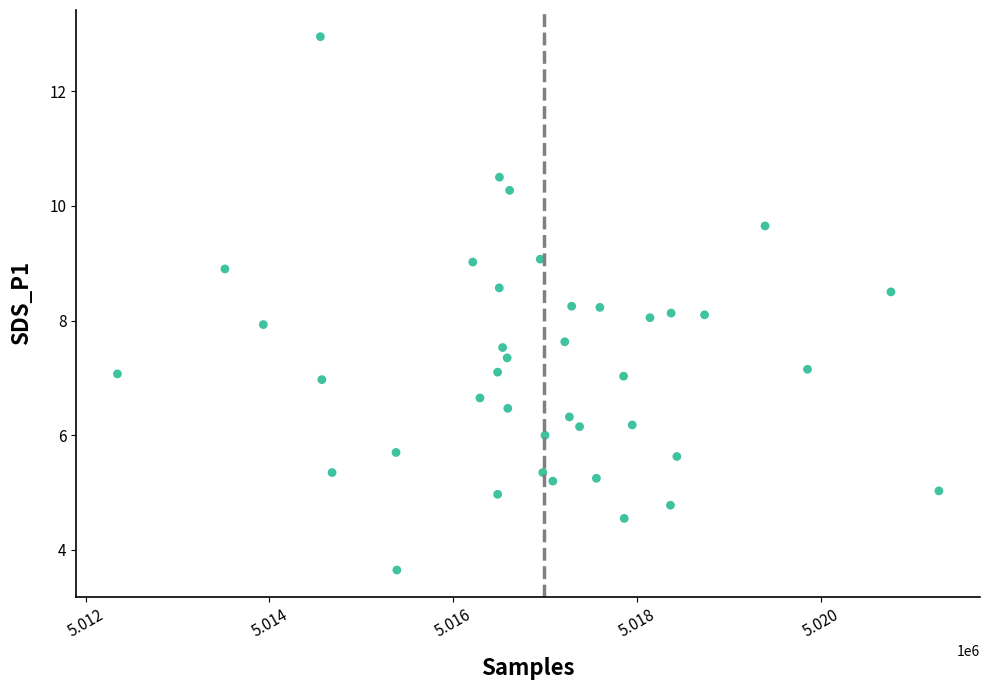

What is the range of X values (max minus min)?

8938.0